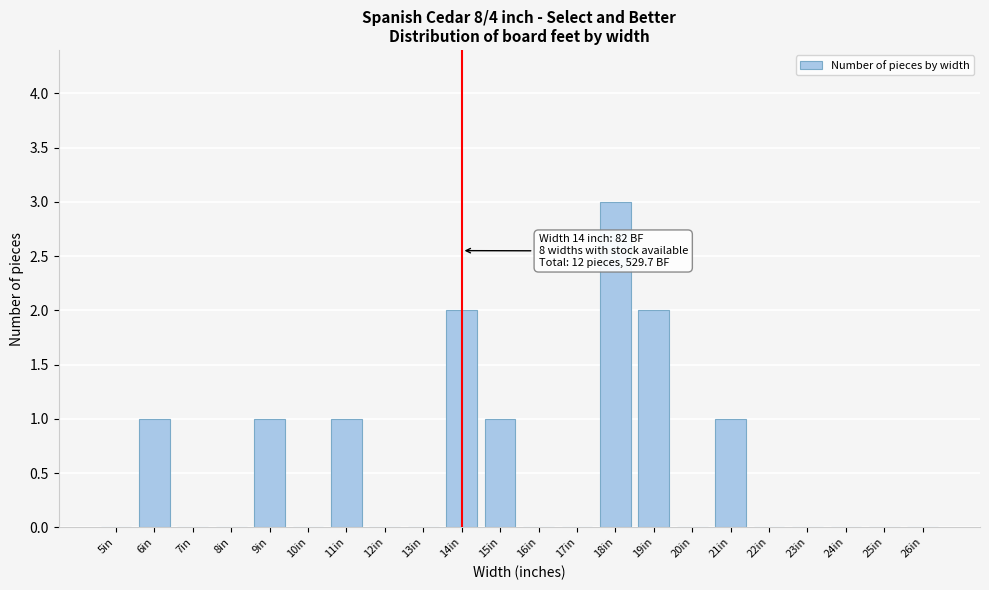

Reading left to right, extract all data points from this chart.

5in=0	6in=1	7in=0	8in=0	9in=1	10in=0	11in=1	12in=0	13in=0	14in=2	15in=1	16in=0	17in=0	18in=3	19in=2	20in=0	21in=1	22in=0	23in=0	24in=0	25in=0	26in=0